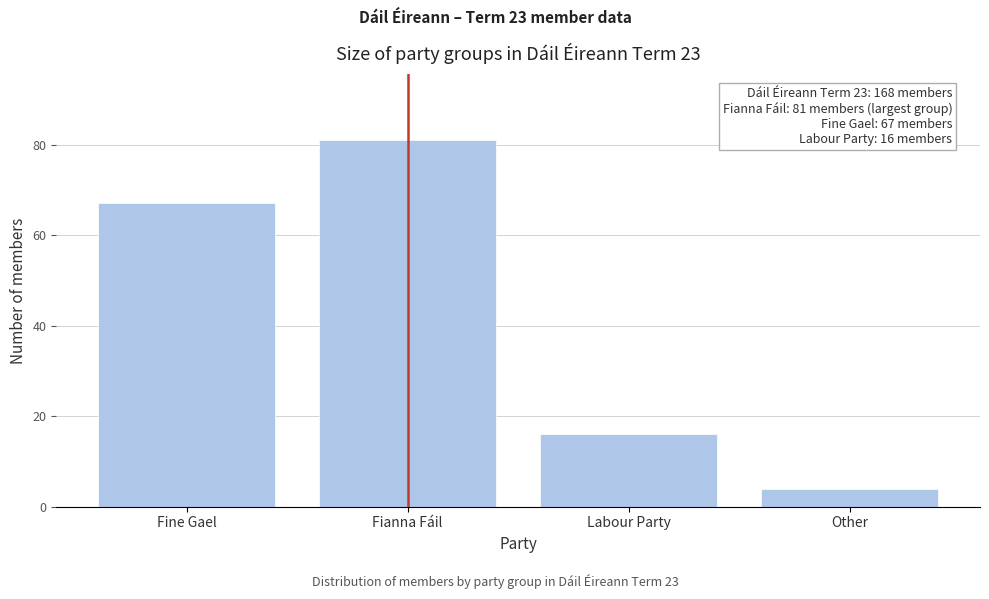

Reading left to right, what are all the values shown in this chart?

Fine Gael=67	Fianna Fáil=81	Labour Party=16	Other=4